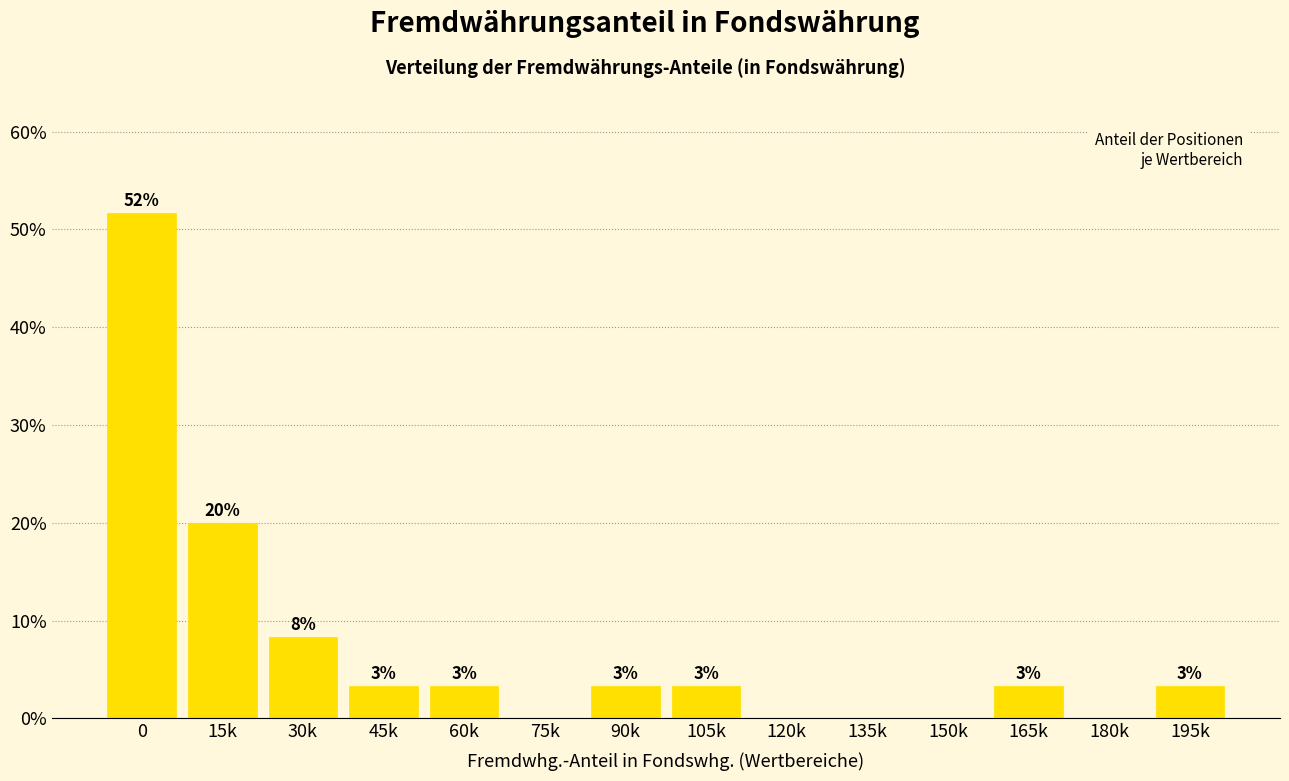

Are the bars horizontal?

No